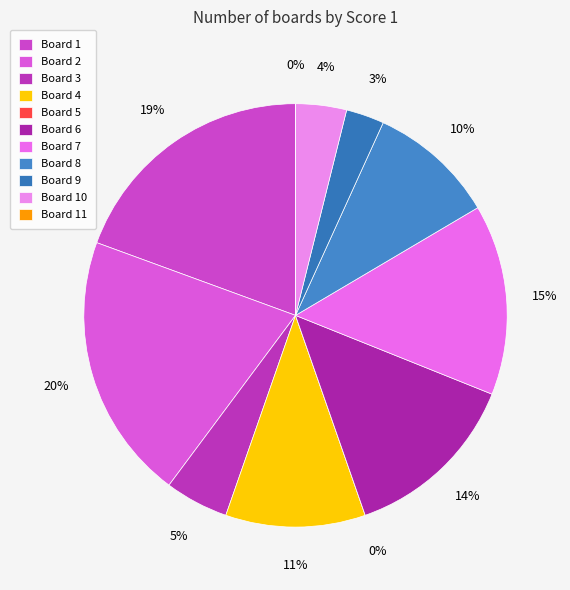

To the nearest percent, what percentage of the pie is 8?

10%